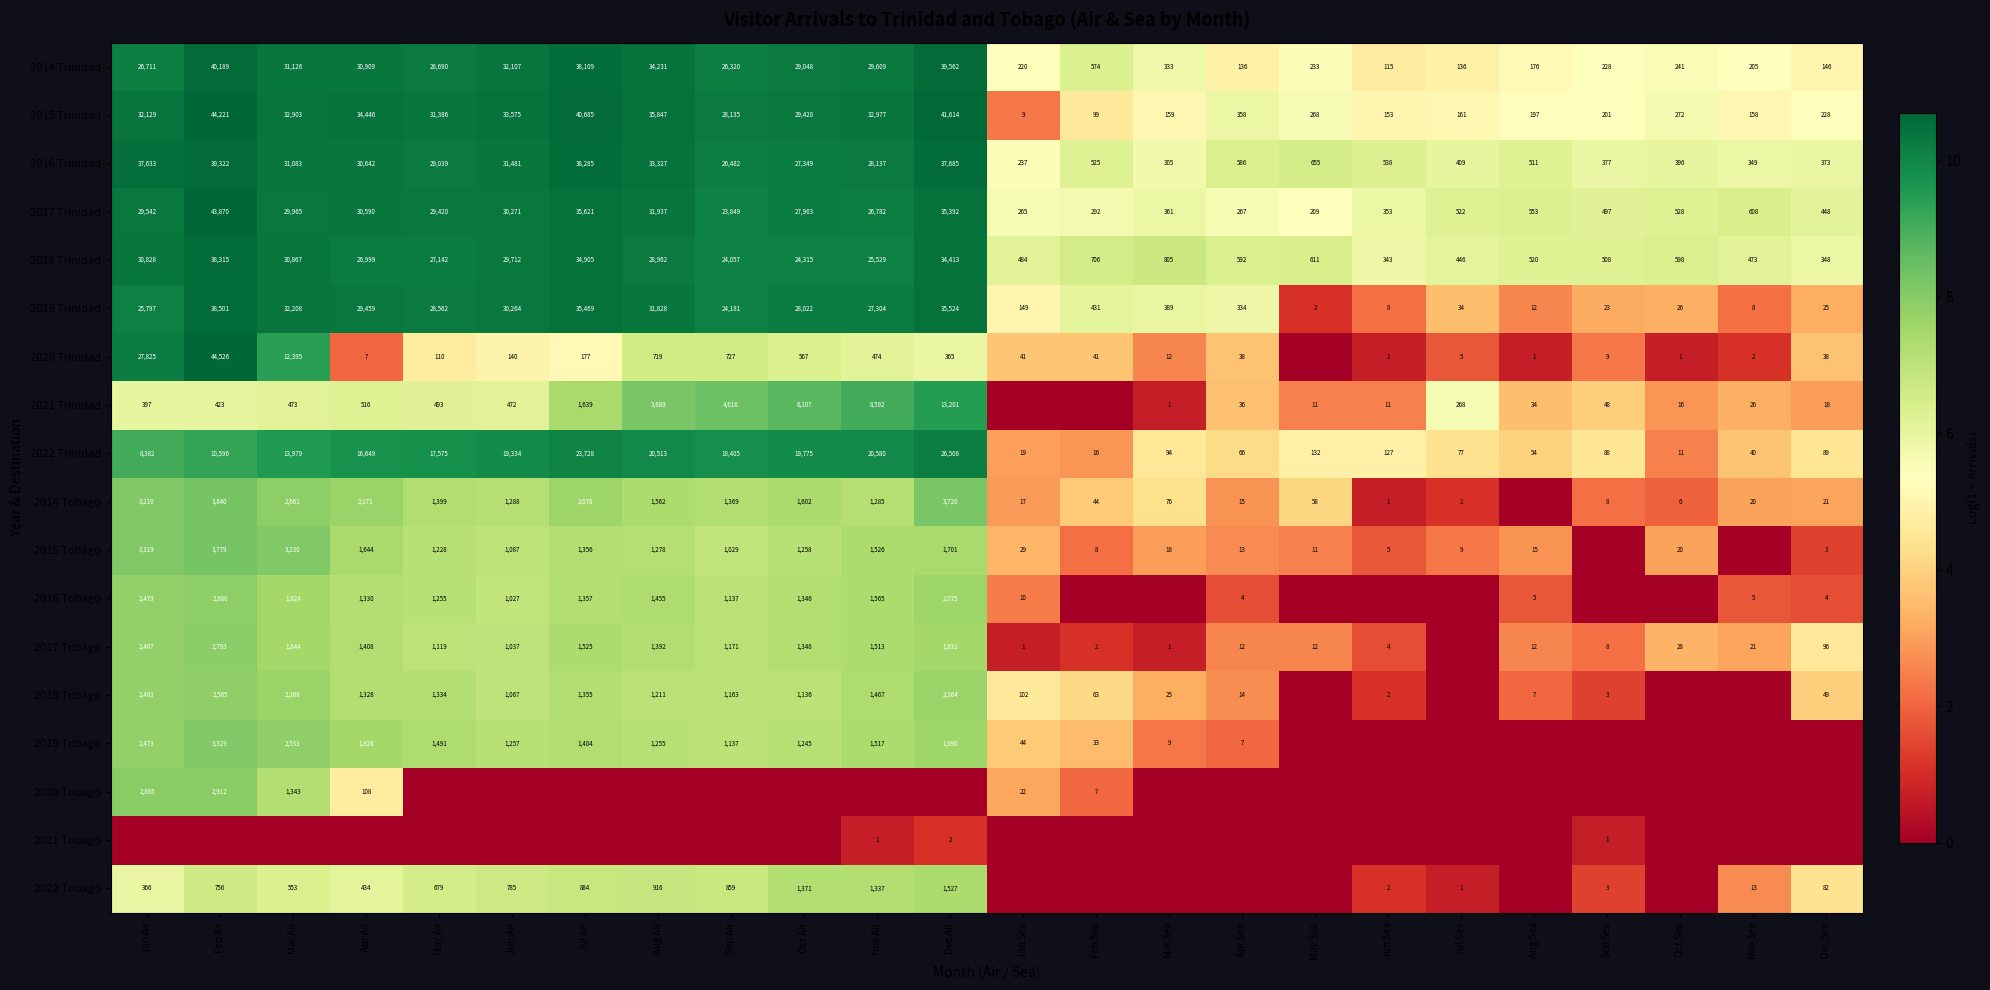

Where is 2018 Trinidad nearest to the value 19329?

Sep Air